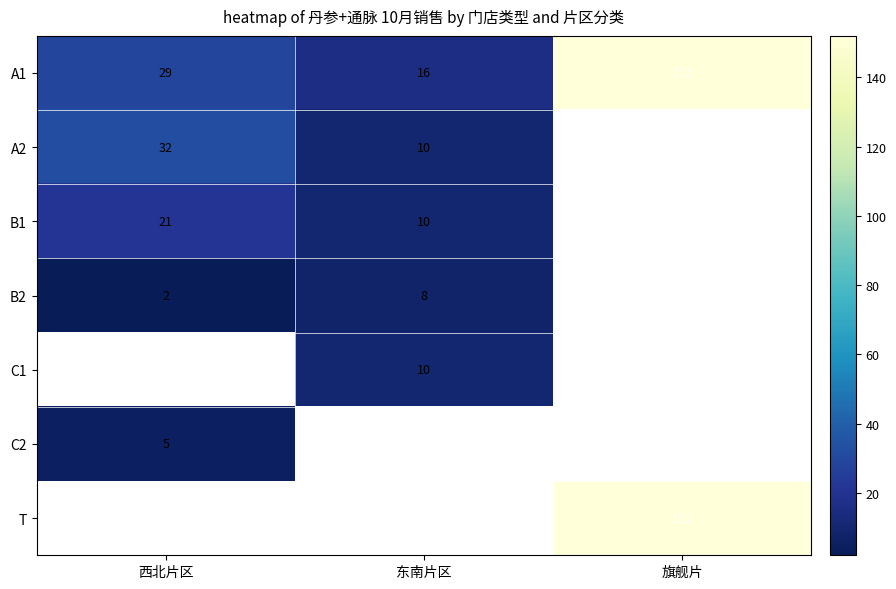

Is it true that B1 equals 15 at 西北片区?

False